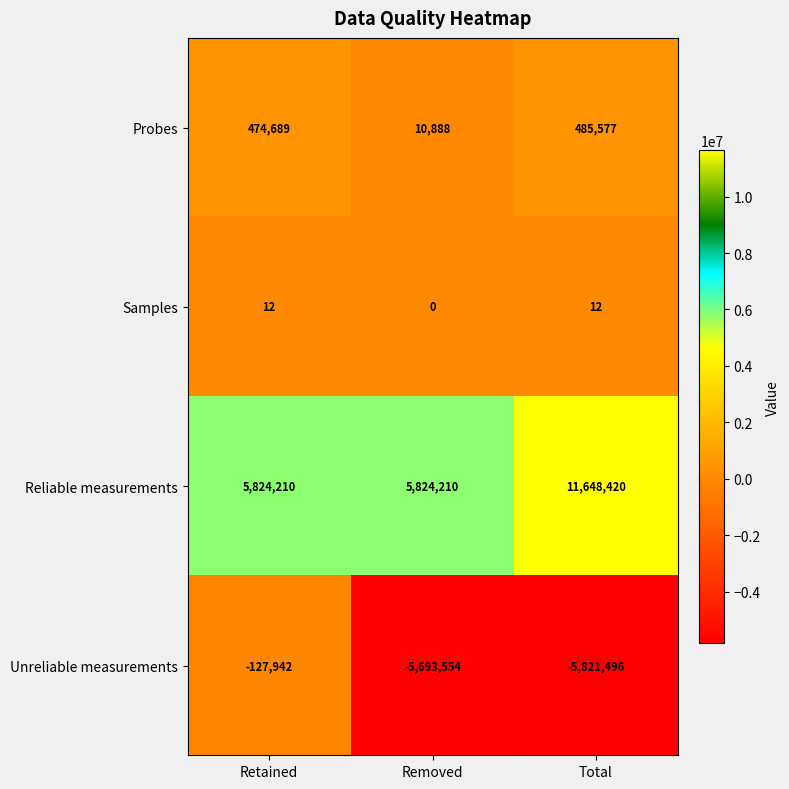

What is the average value of the Probes series?

323718